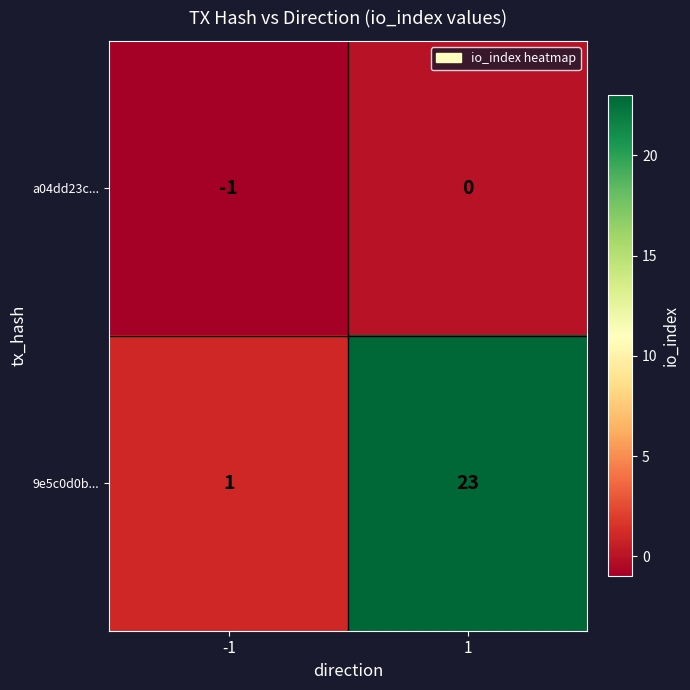

Is it true that a04dd23c... equals -1 at -1?

True